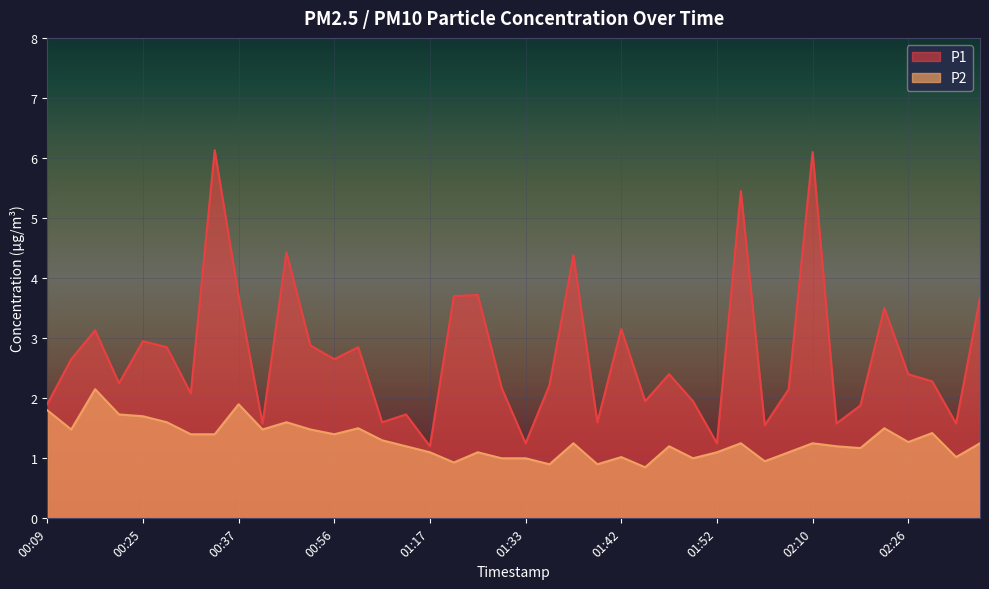

What is the maximum value for P2?

2.1